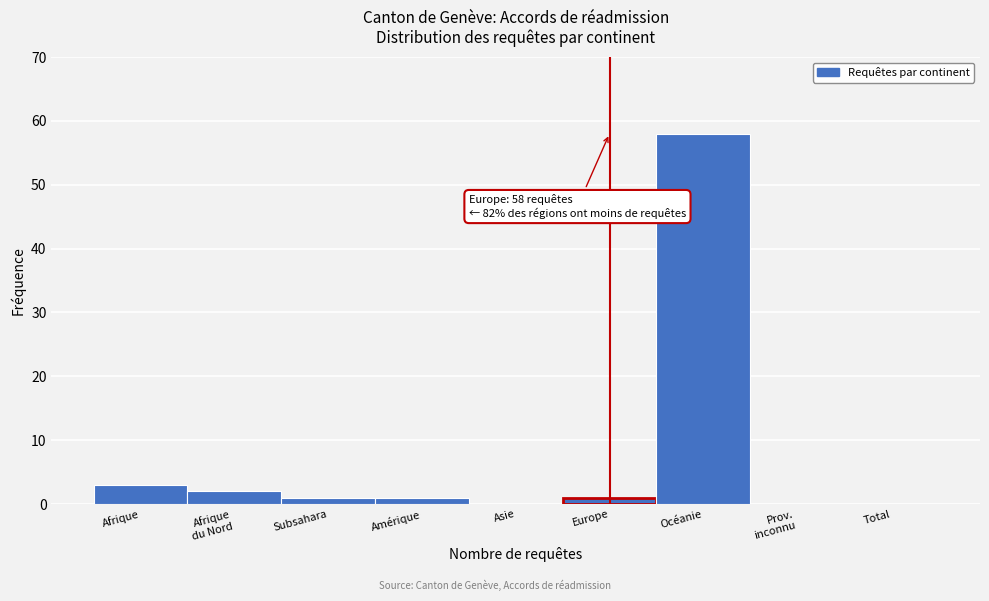

The value at Asie is 0. True or false?

True